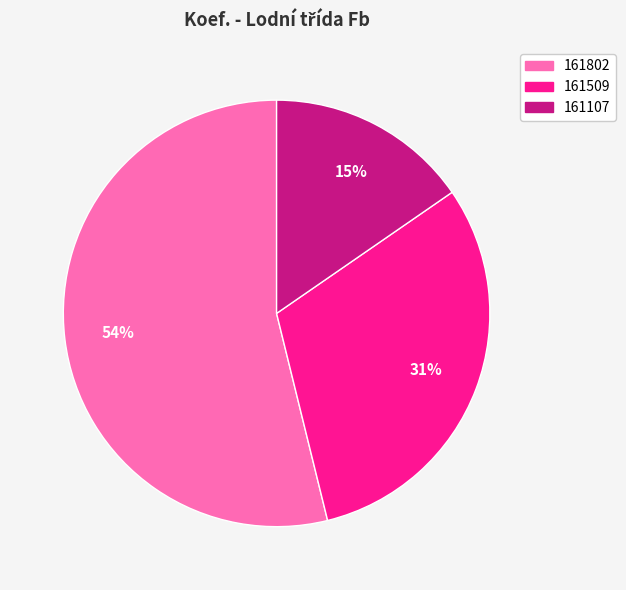

Does 161107 represent more than half of the total?

No